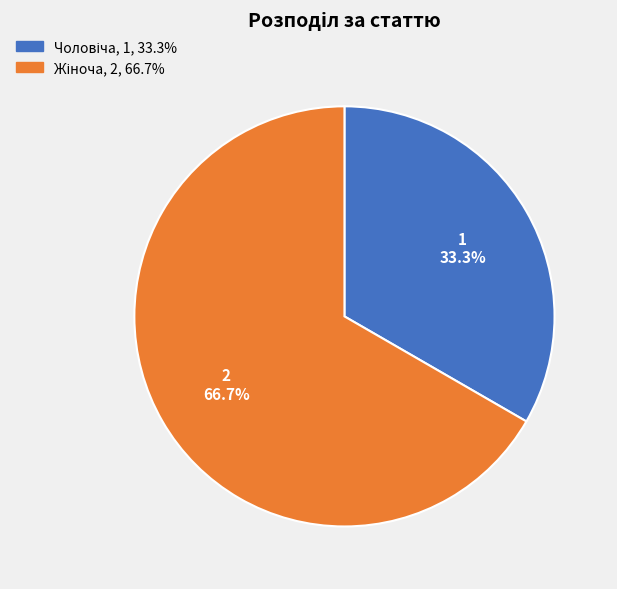

Is there any slice that represents more than half of the pie?

Yes